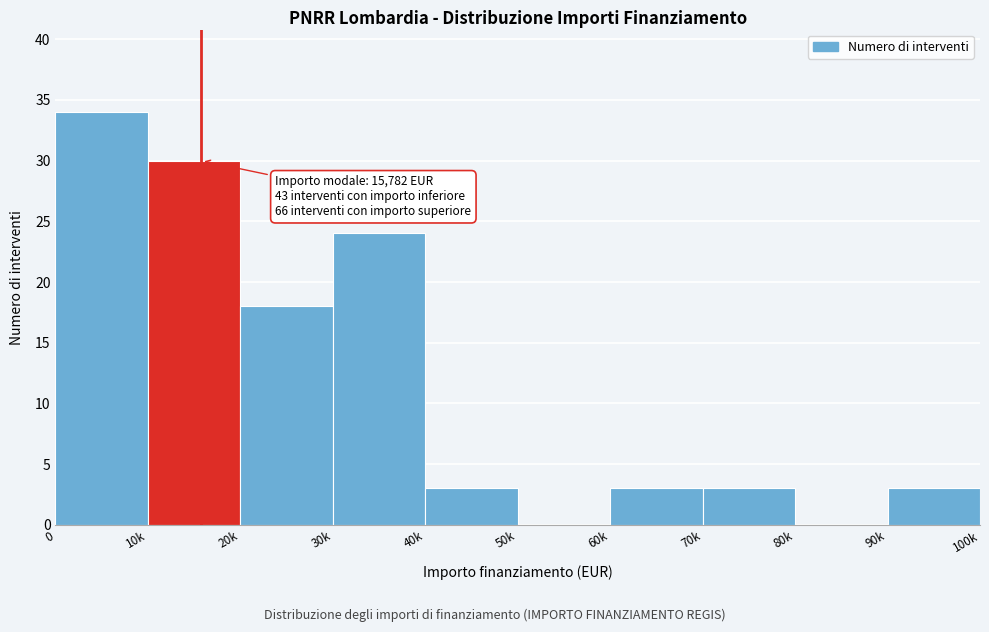

Reading left to right, list all the values displayed in this chart.

0=34	10k=30	20k=18	30k=24	40k=3	50k=0	60k=3	70k=3	80k=0	90k=3